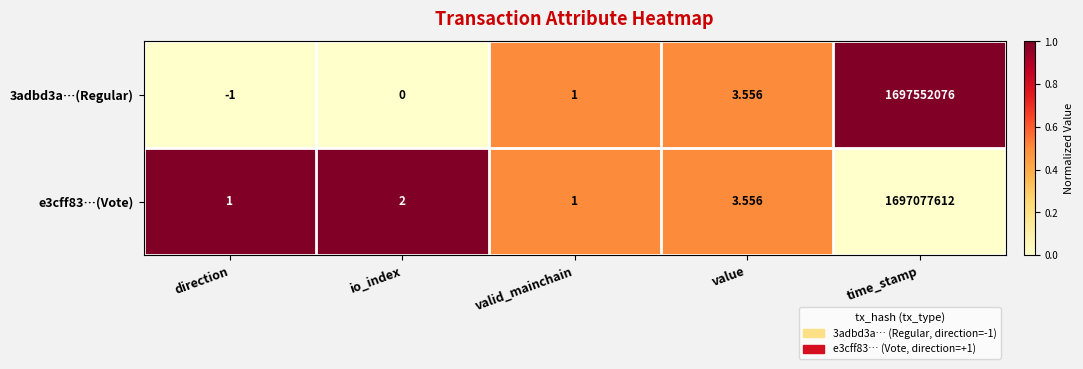

How many categories are shown in the chart?

5